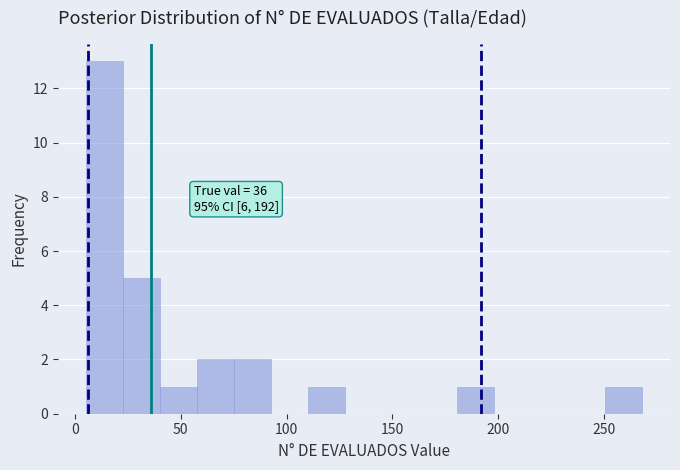

Read against the x-axis, roughly where is the centre of the tallest bar?

15